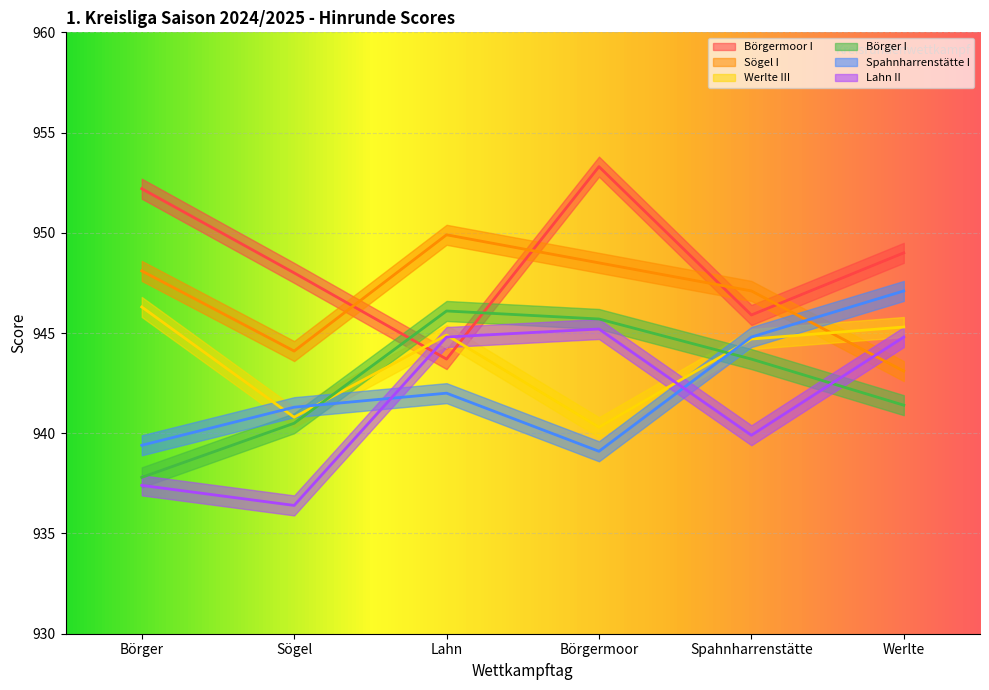

What is the approximate value of Sögel I at Spahnharrenstätte?

947.1